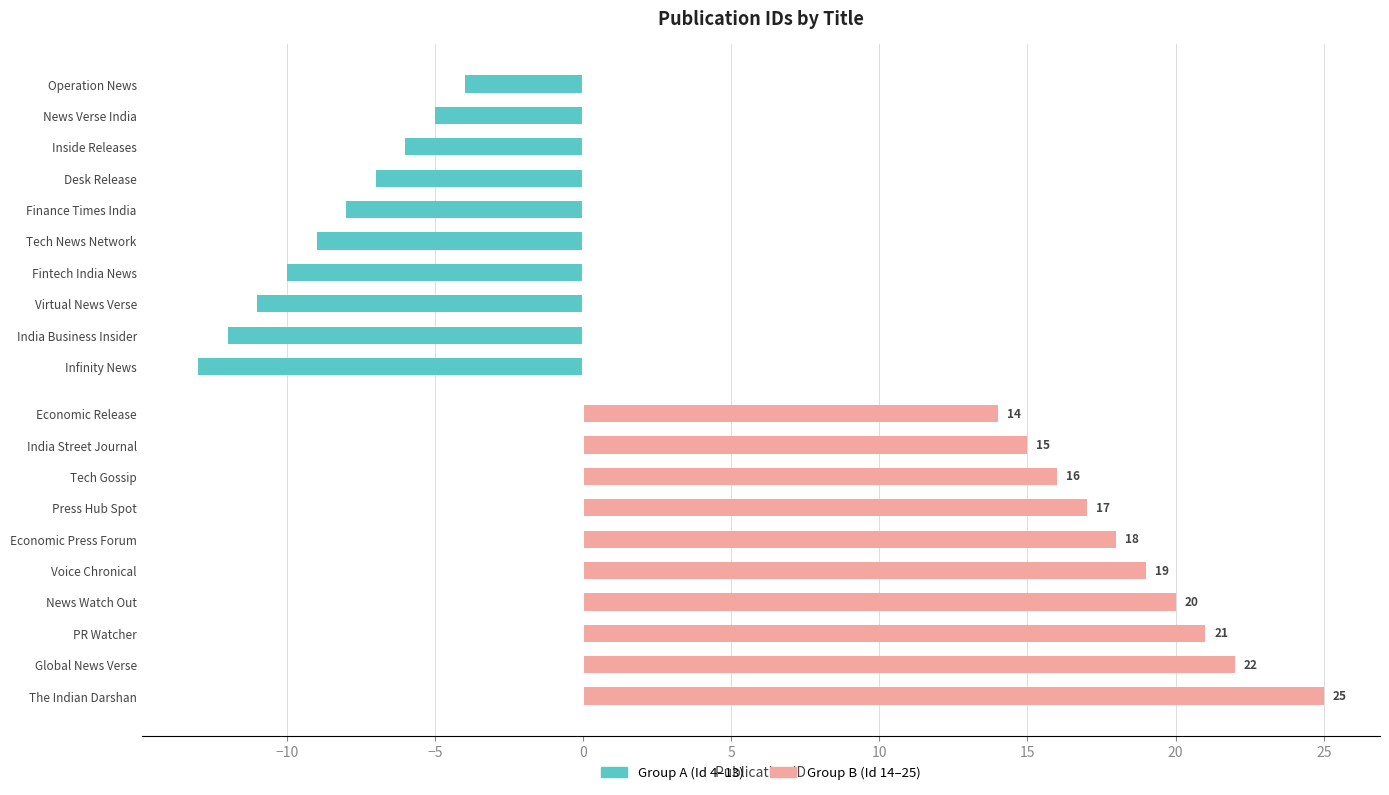

How many distinct data groups are displayed?

2